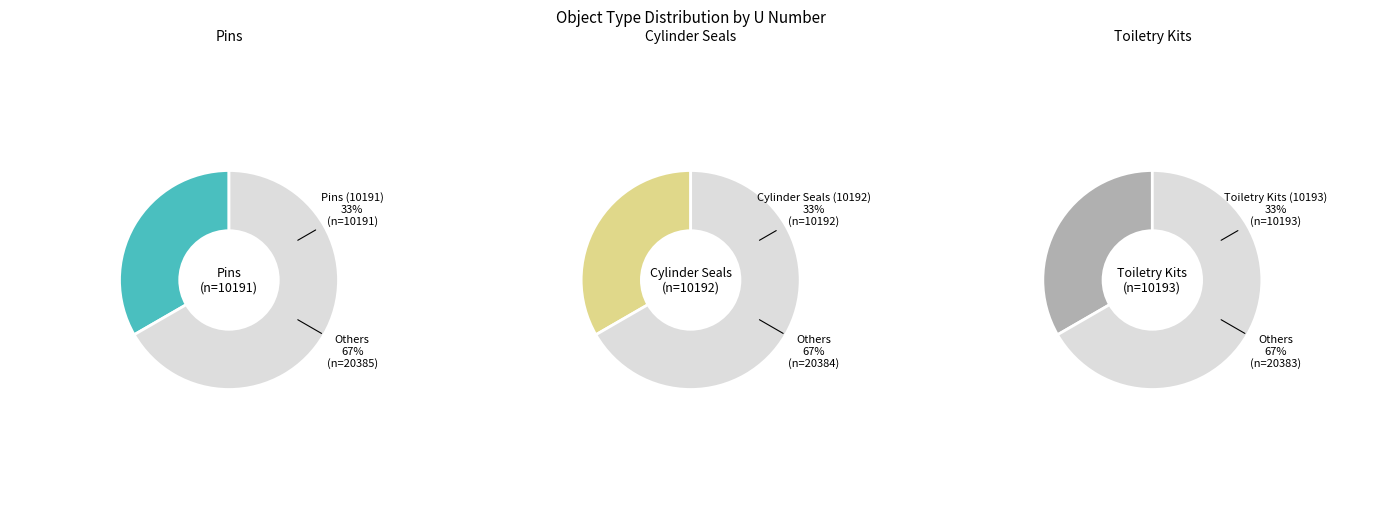

What is the total percentage of Pins (10191) and Cylinder Seals (10192)?

66.7%